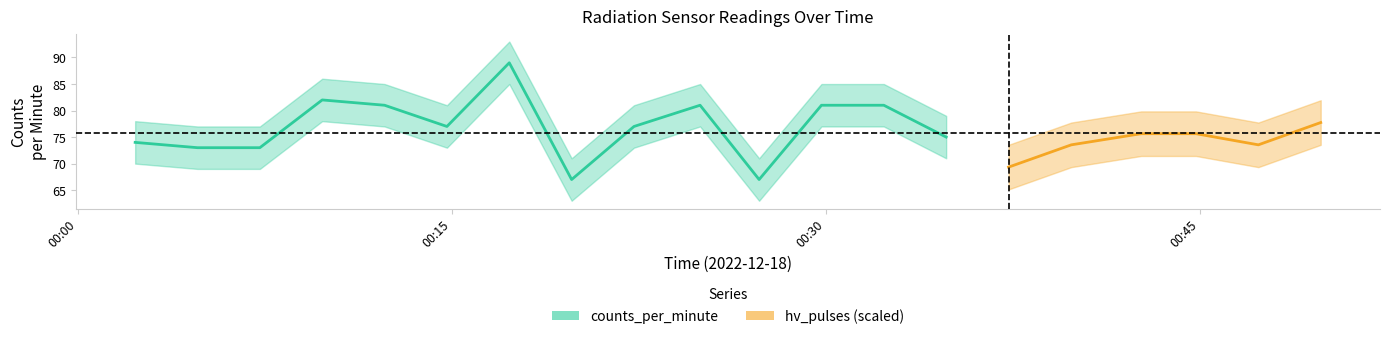

Between 2022-12-18T00:04:48 and 2022-12-18T00:12:18, which is larger?

2022-12-18T00:12:18